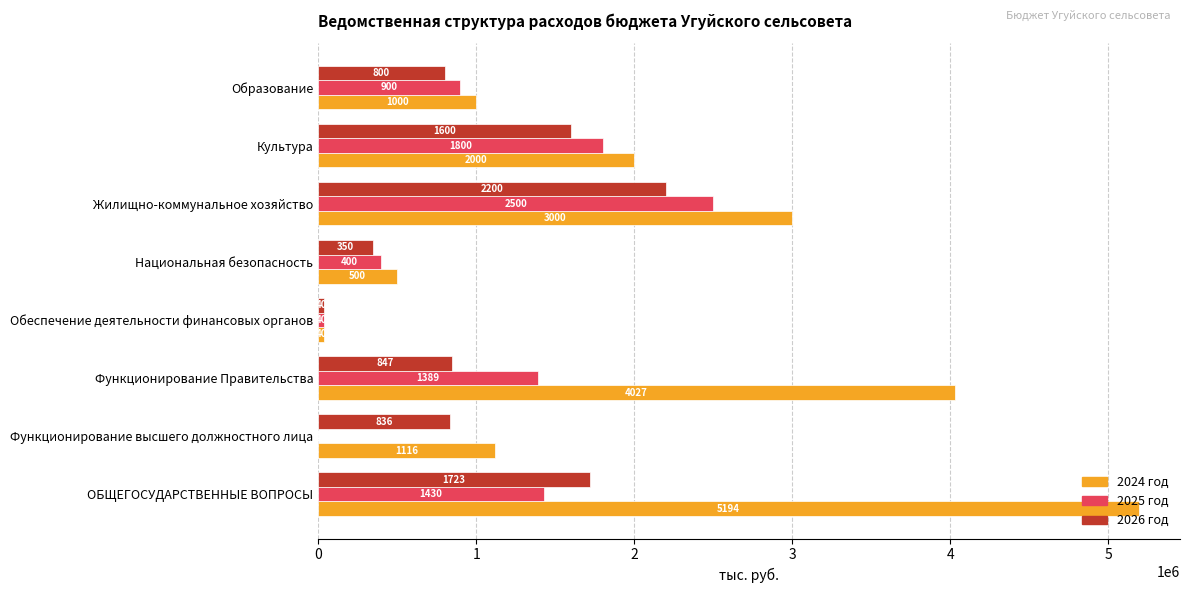

What are all the series names shown in the legend?

2024 год, 2025 год, 2026 год